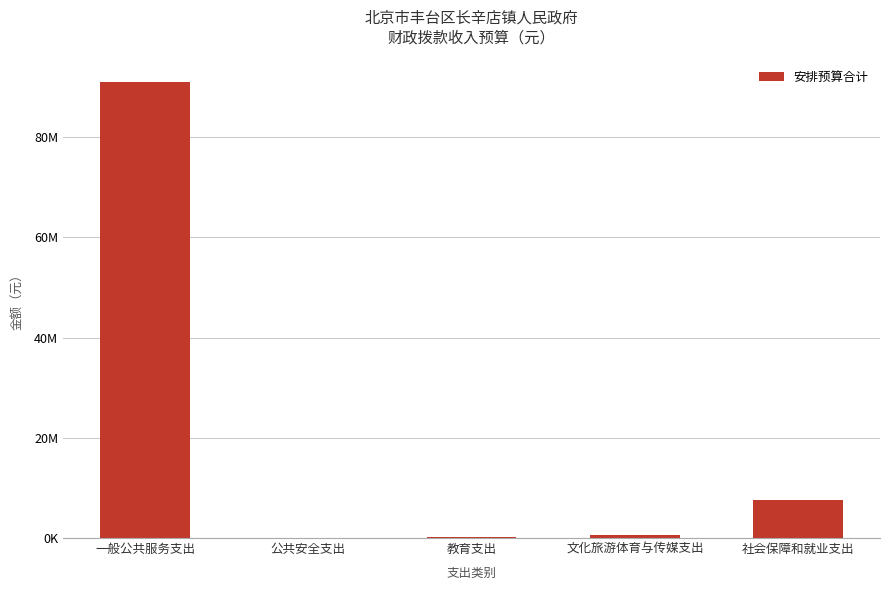

Are the bars horizontal?

No